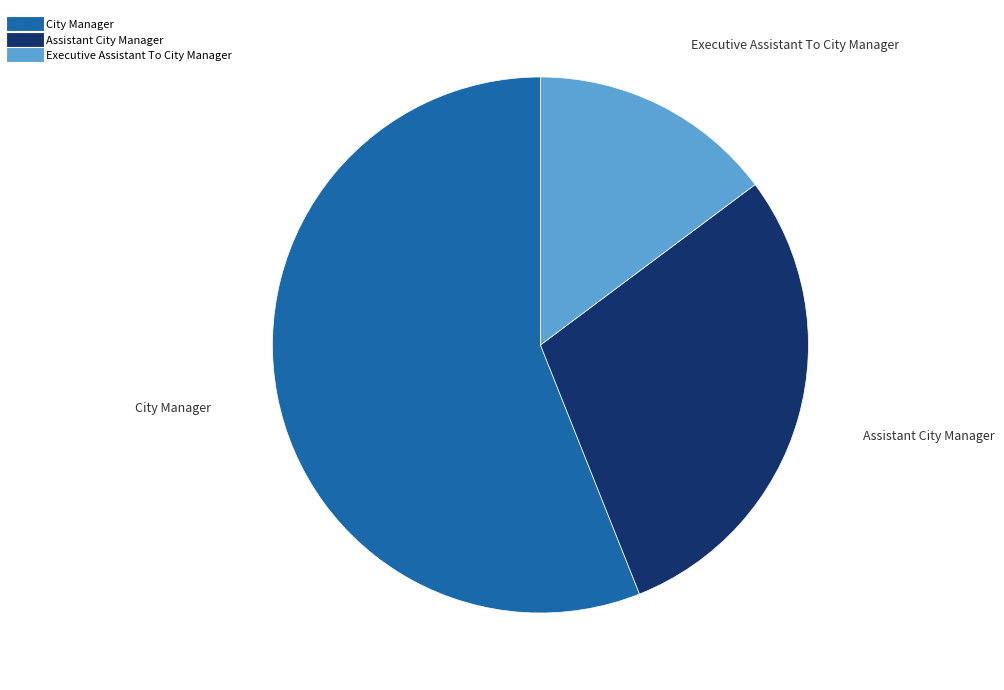

Rank the categories by value from lowest to highest.

Executive Assistant To City Manager, Assistant City Manager, City Manager